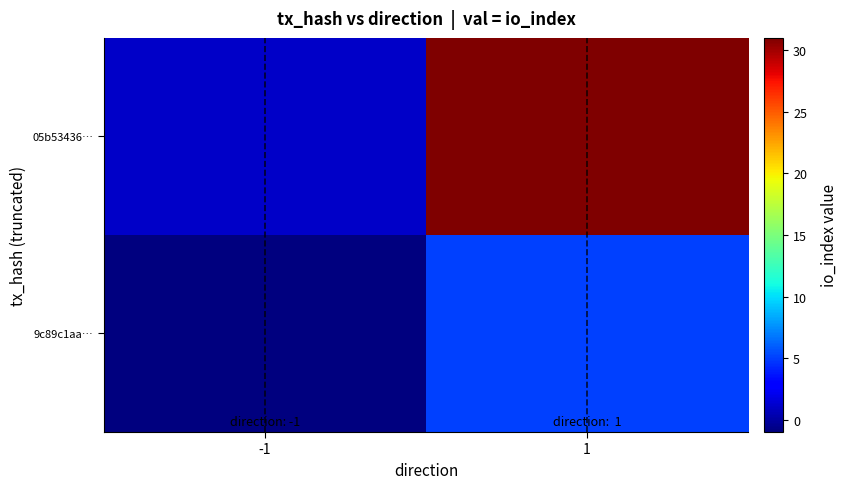

How many series are shown in this chart?

2